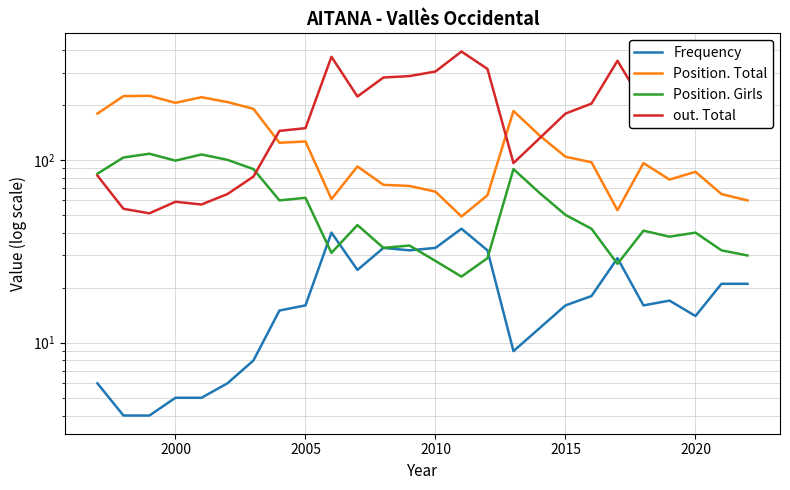

What is the difference between the maximum and minimum values in the out. Total series?

340